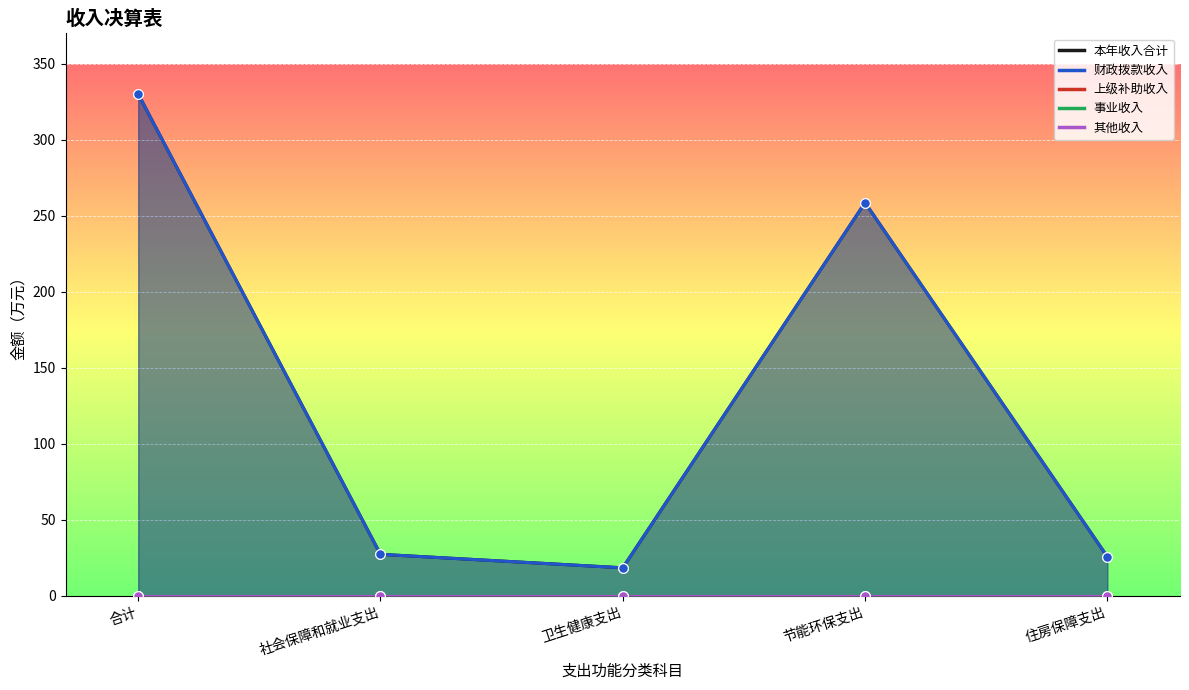

Which series has the largest Y range (max minus min)?

本年收入合计